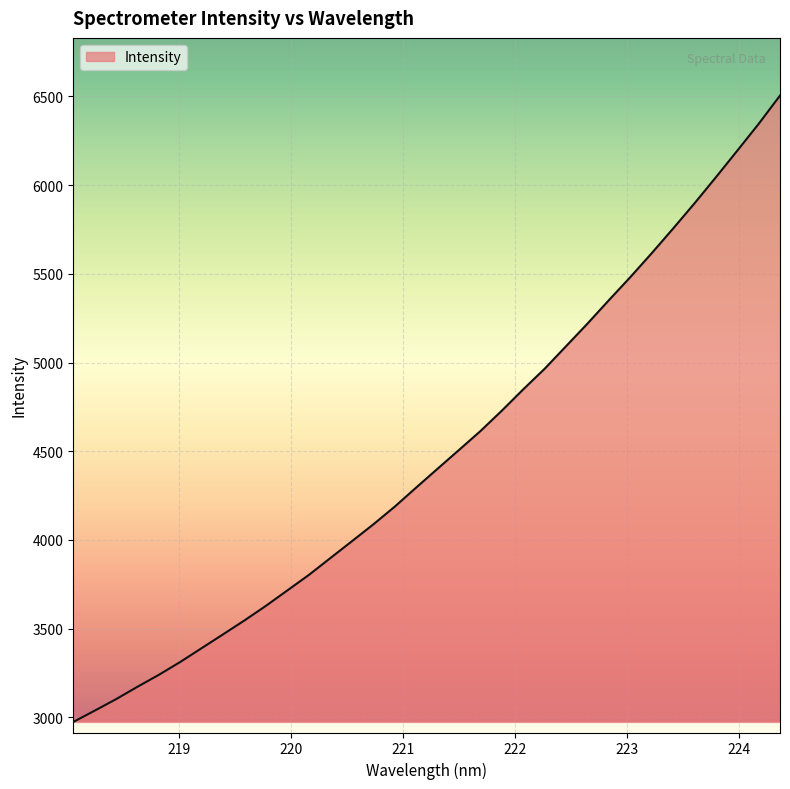

What is the smallest value displayed?

2973.8